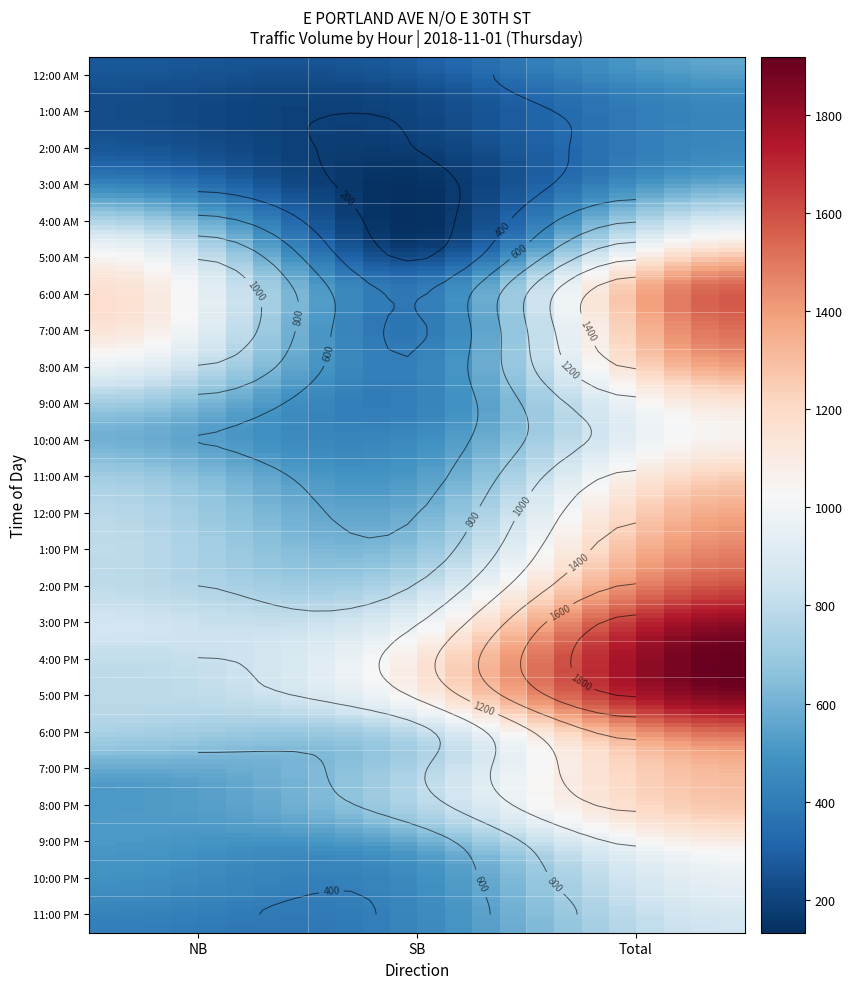

True or false: 8:00 AM has a value of 421 at 1.

True